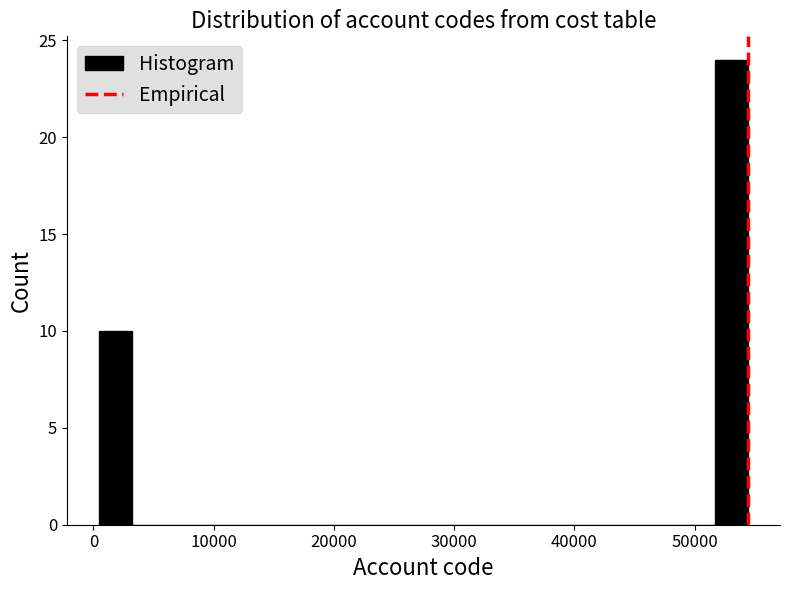

Read against the x-axis, roughly where is the centre of the tallest bar?

53000